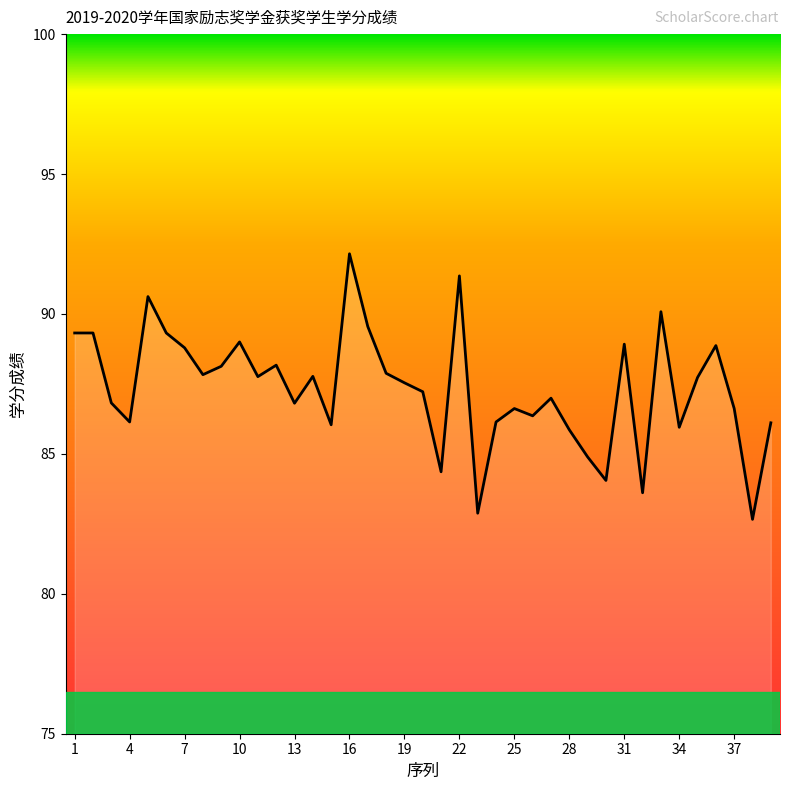

What is the difference between the maximum and minimum values?

9.5